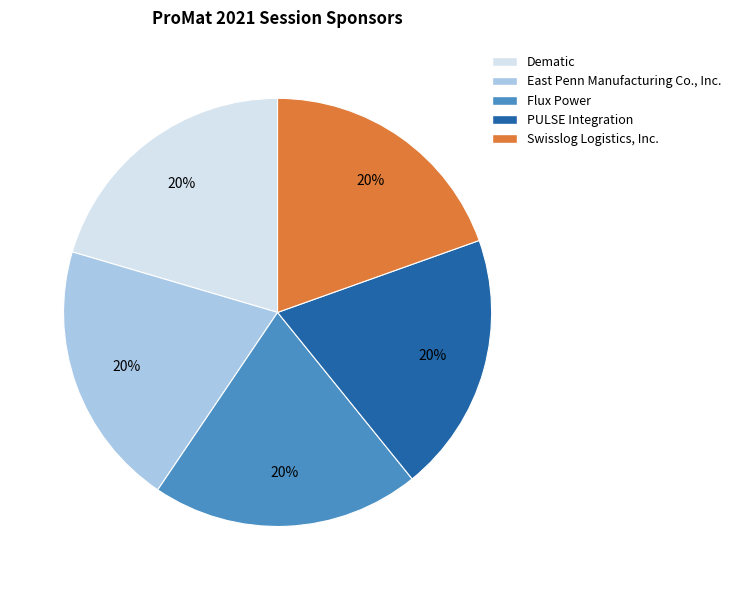

To the nearest percent, what percentage of the pie is Swisslog Logistics, Inc.?

20%